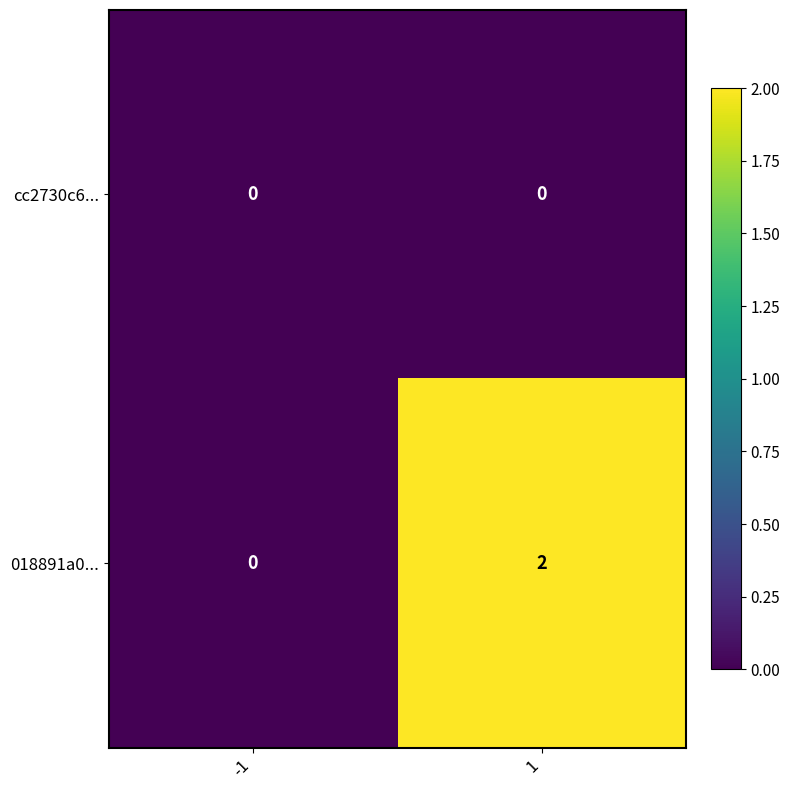

True or false: 018891a0... has a value of 0 at -1.

True